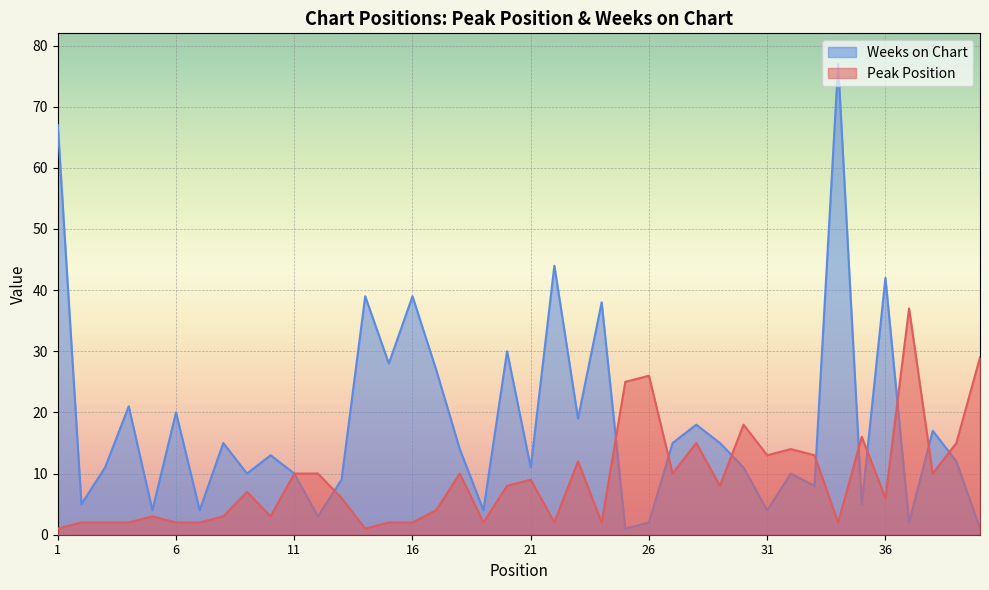

What is the value of the Weeks on Chart point at the 34th from the left?

77